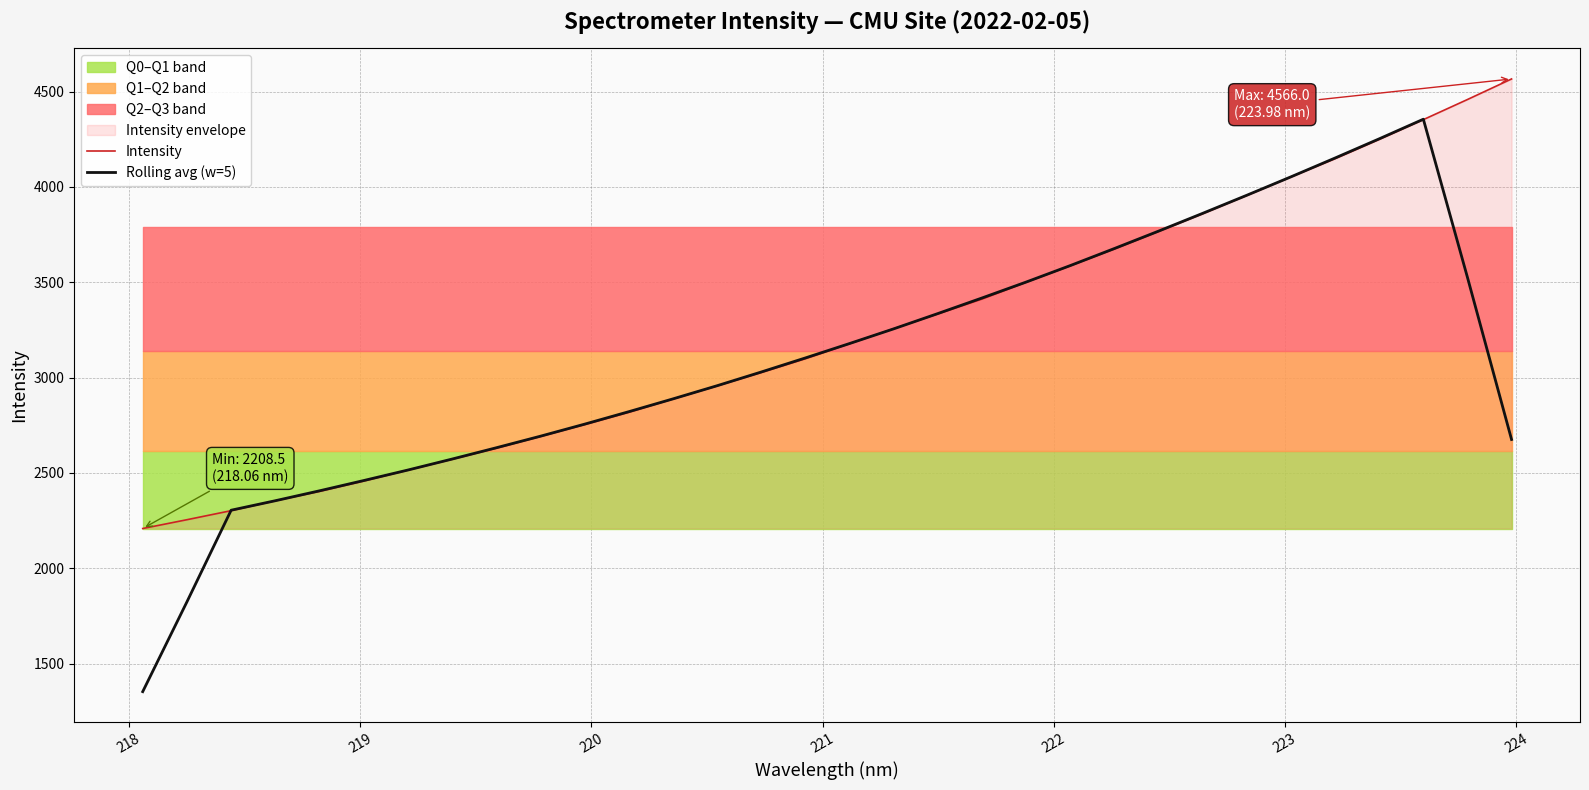

What is the lowest value of the Rolling avg (w=5) series?

1353.1